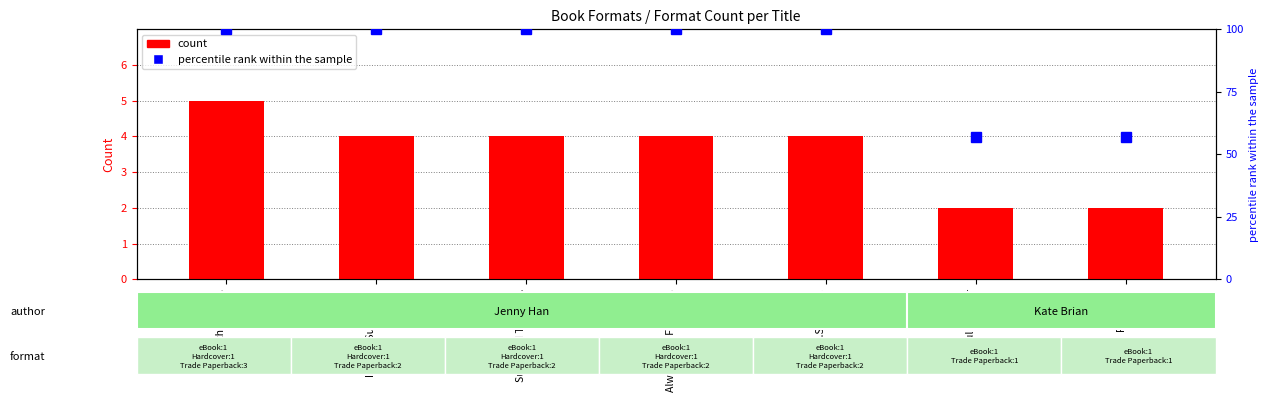

Which series has the largest total across all categories?

percentile rank within the sample